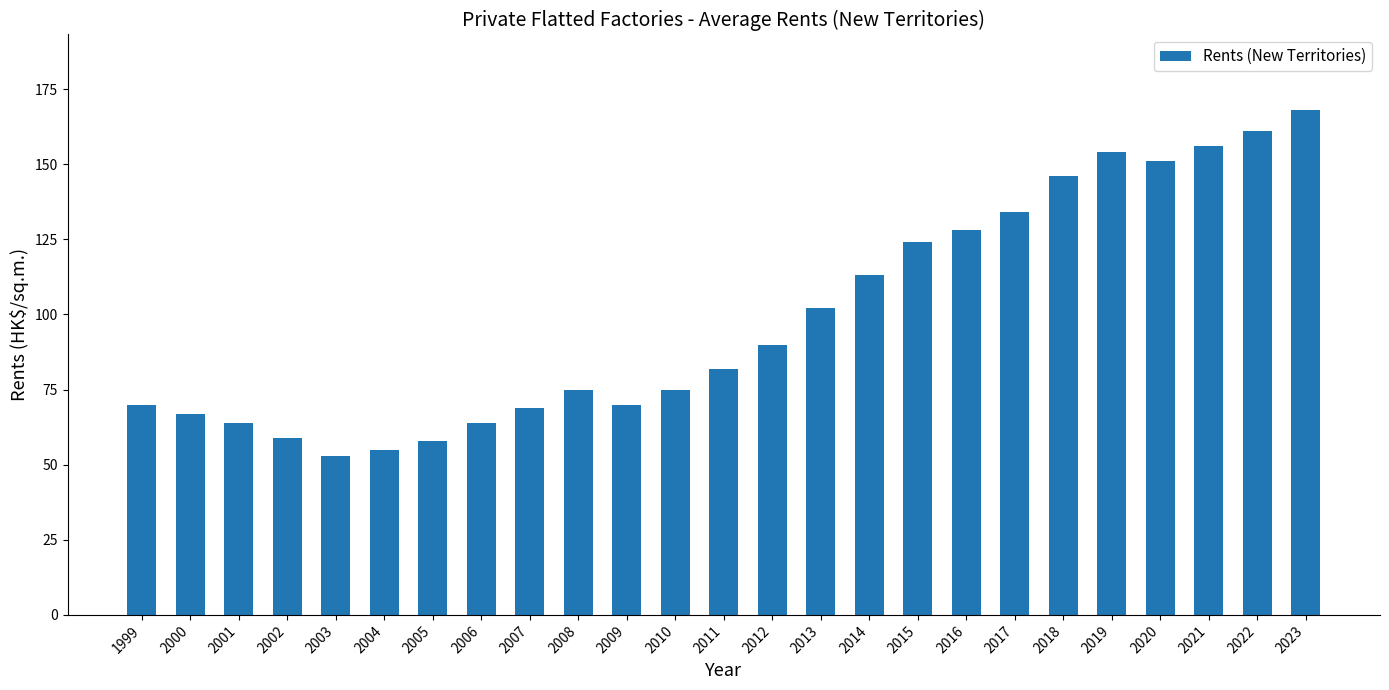

Reading right to left, extract all data points from this chart.

168	161	156	151	154	146	134	128	124	113	102	90	82	75	70	75	69	64	58	55	53	59	64	67	70